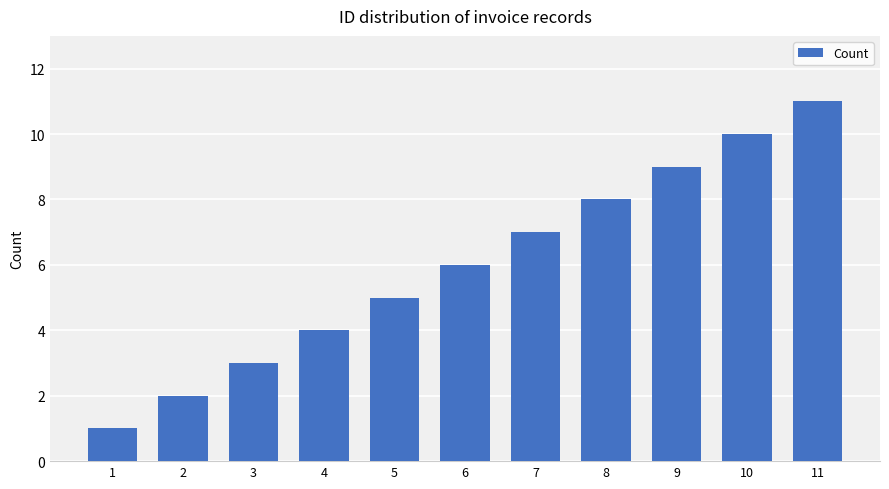

Approximately how many times larger is the value at 11 compared to 7?

1.6